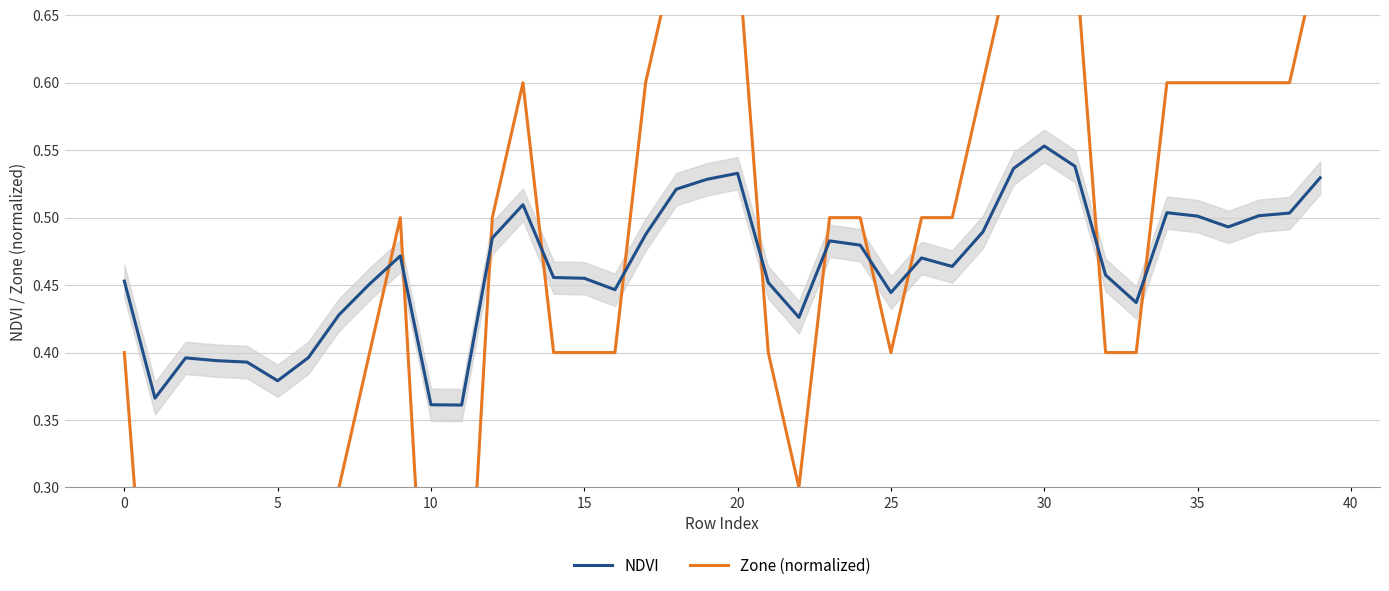

What is the label of the 35th point from the left?

34